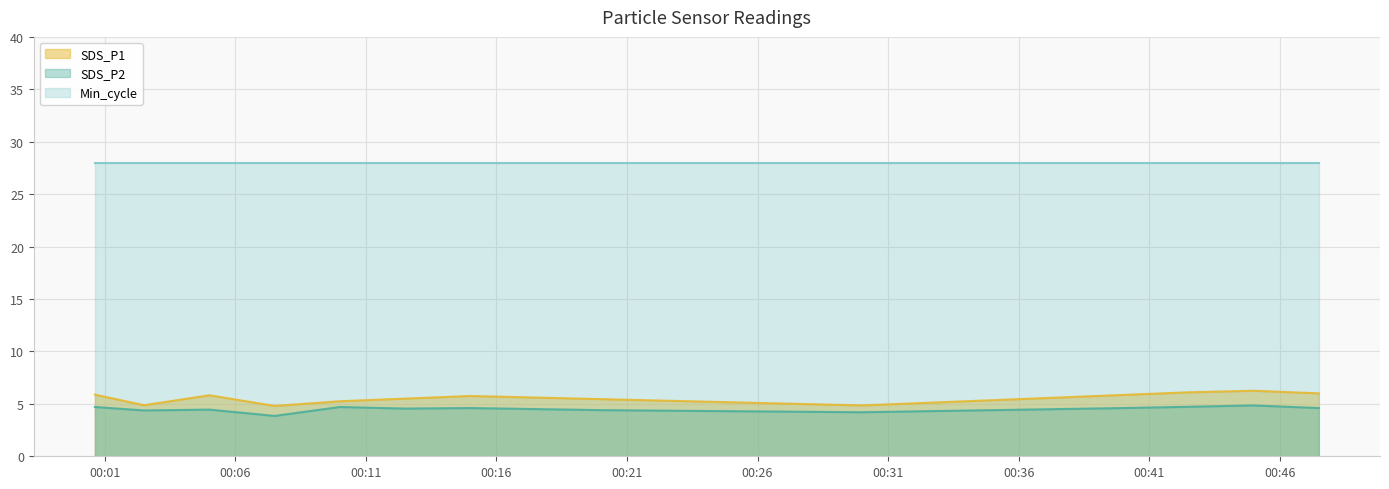

True or false: SDS_P1 and SDS_P2 intersect in this chart.

False